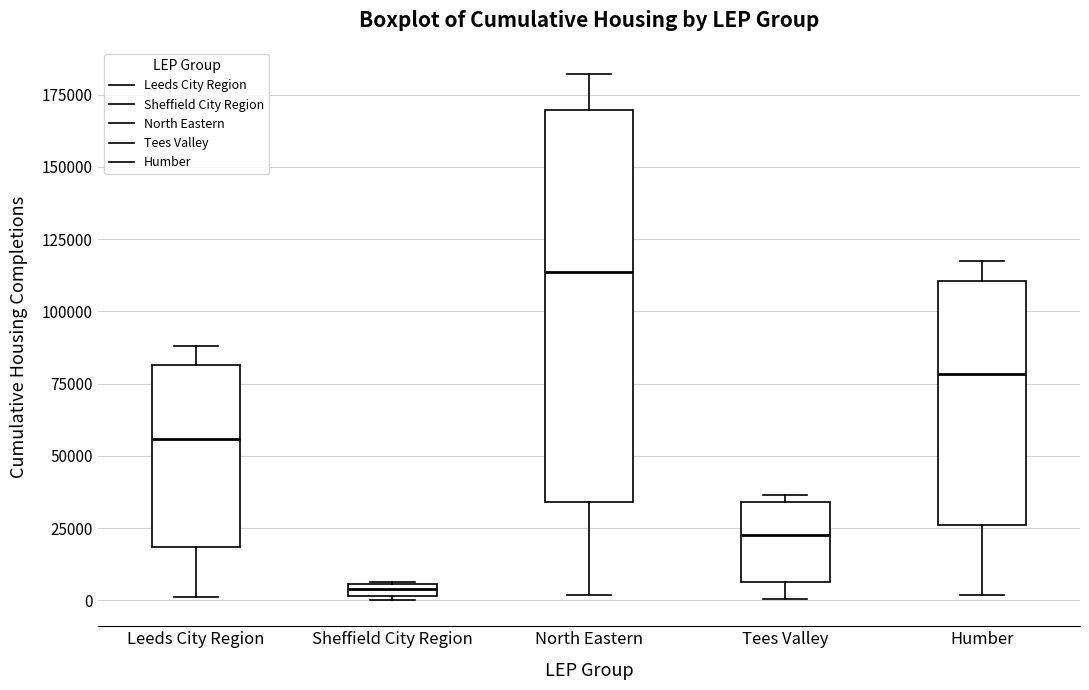

Which box has the highest median line?

North Eastern